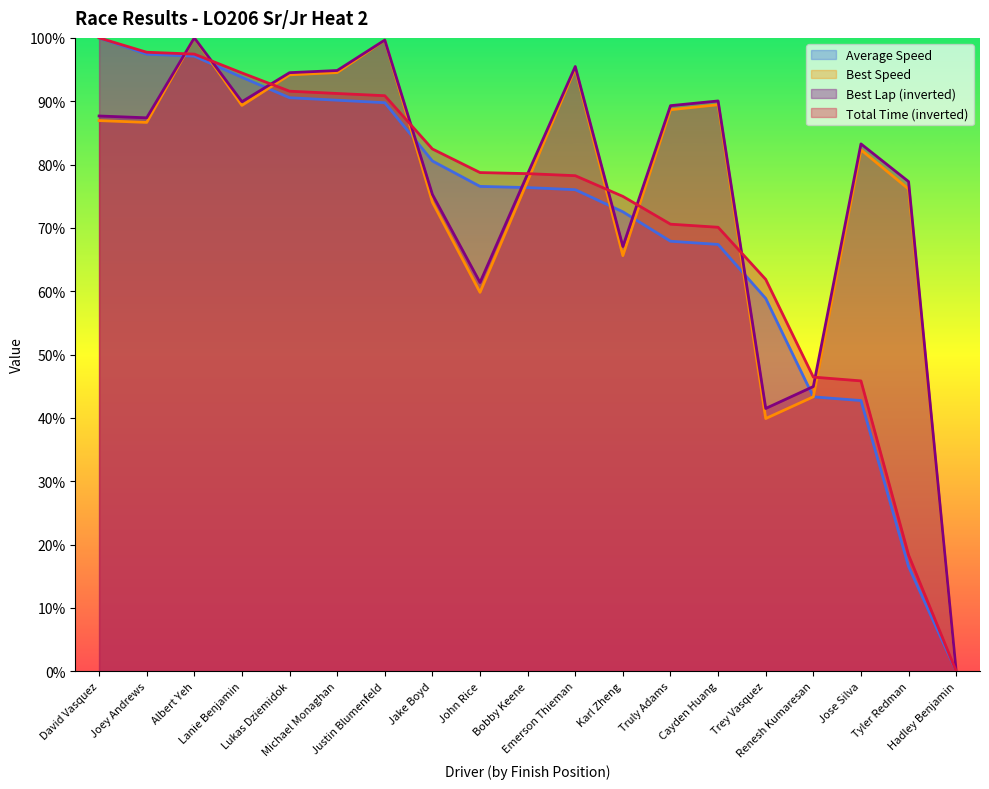

How many data points does each series have?

19